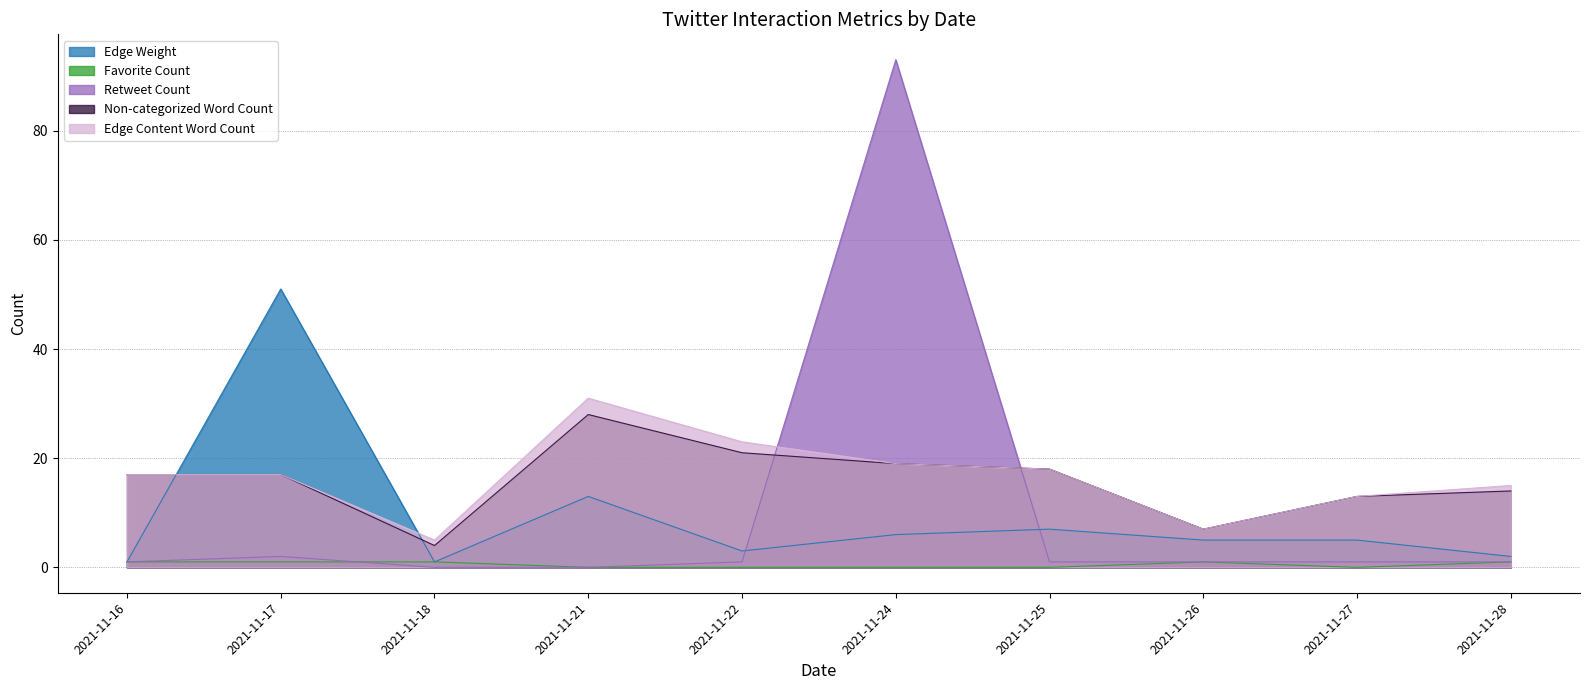

How many values in Favorite Count are above zero?

5